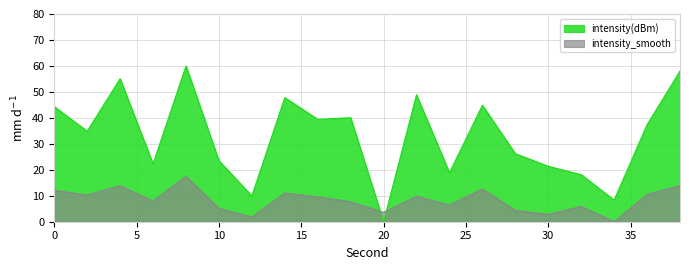

Between which two adjacent categories do intensity(dBm) and intensity_smooth first intersect?

18 and 20